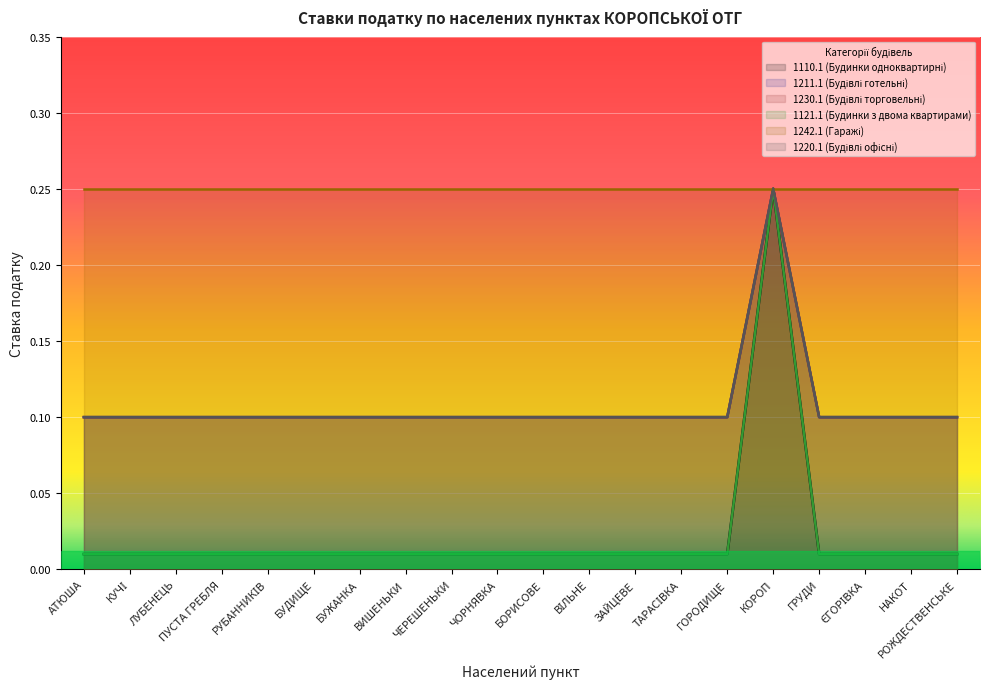

Does the chart display data point markers on the line(s)?

No